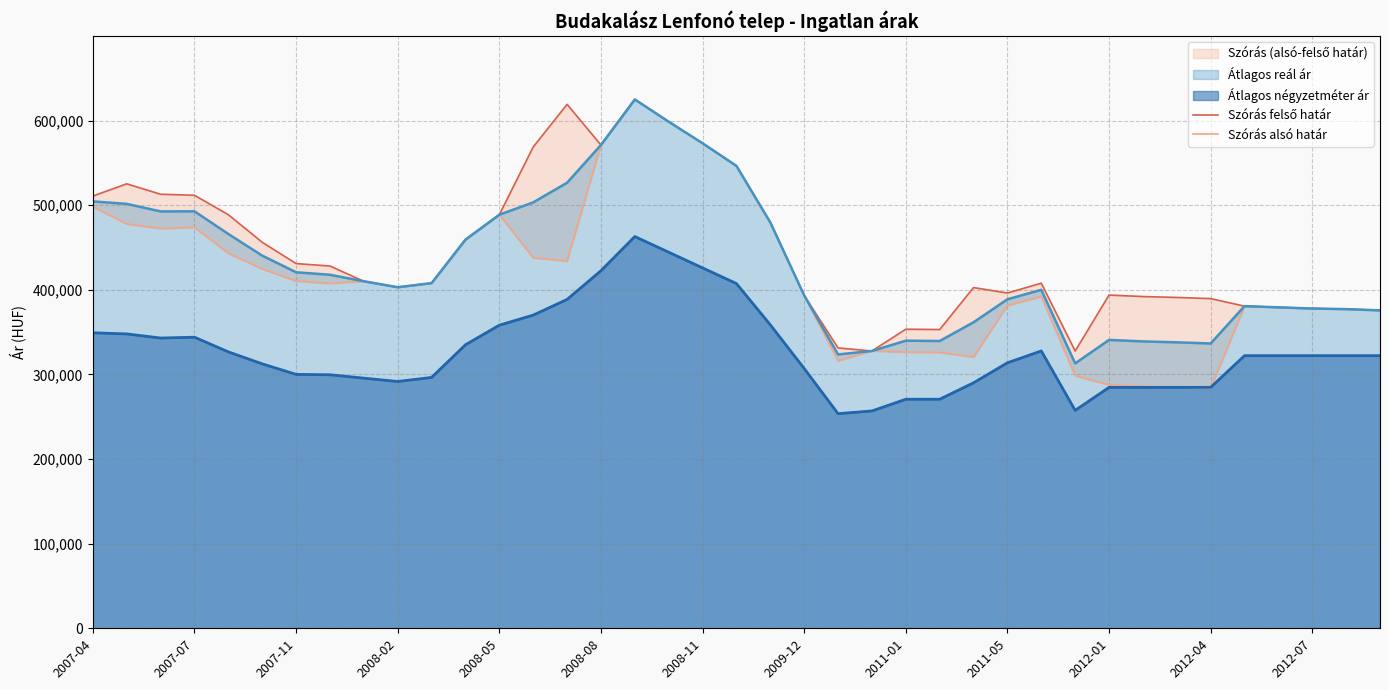

How many data points in Szórás felső határ are less than 407943?

19